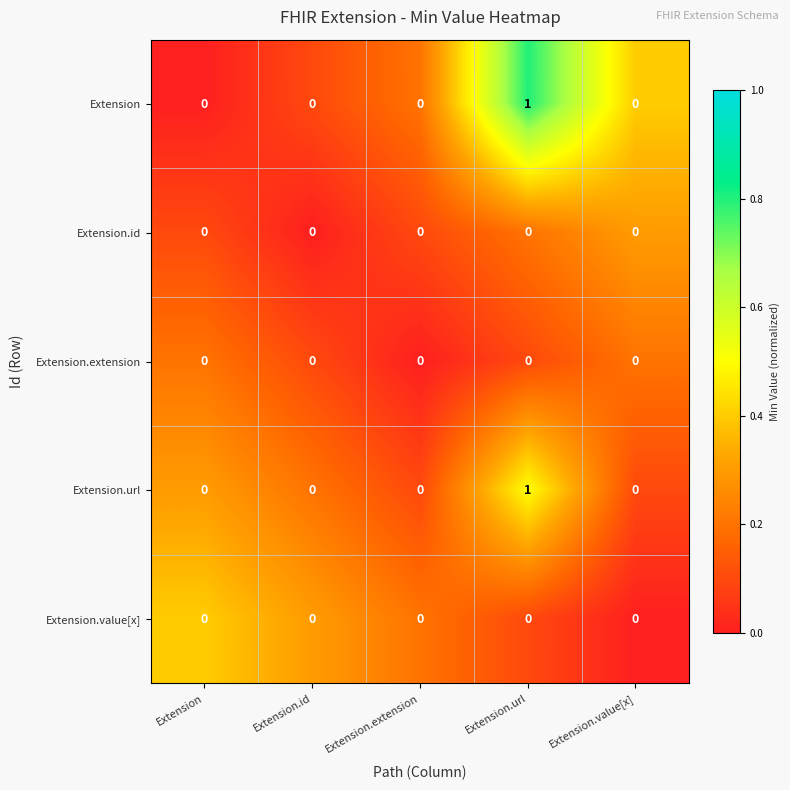

At which category is the sum across all series the highest?

Extension.url